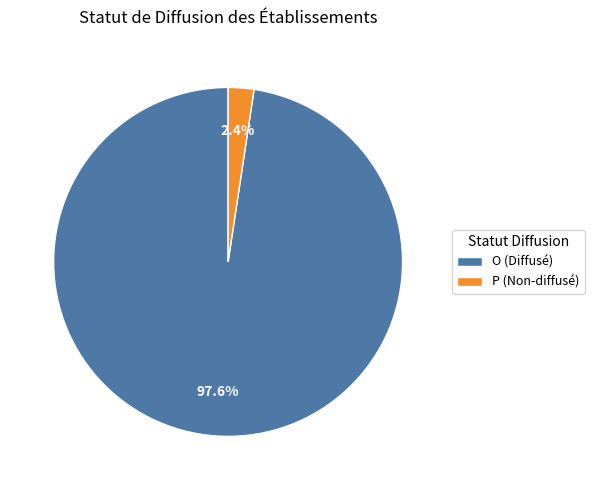

What is the smallest slice in the pie chart?

P (Non-diffusé)